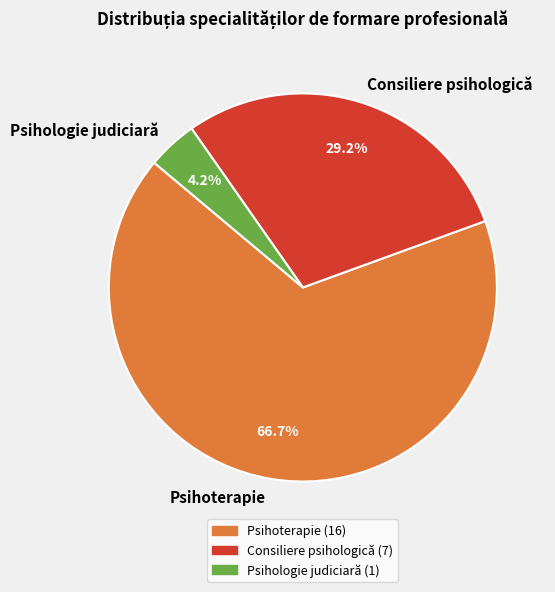

Which slice is the smallest?

Psihologie judiciară